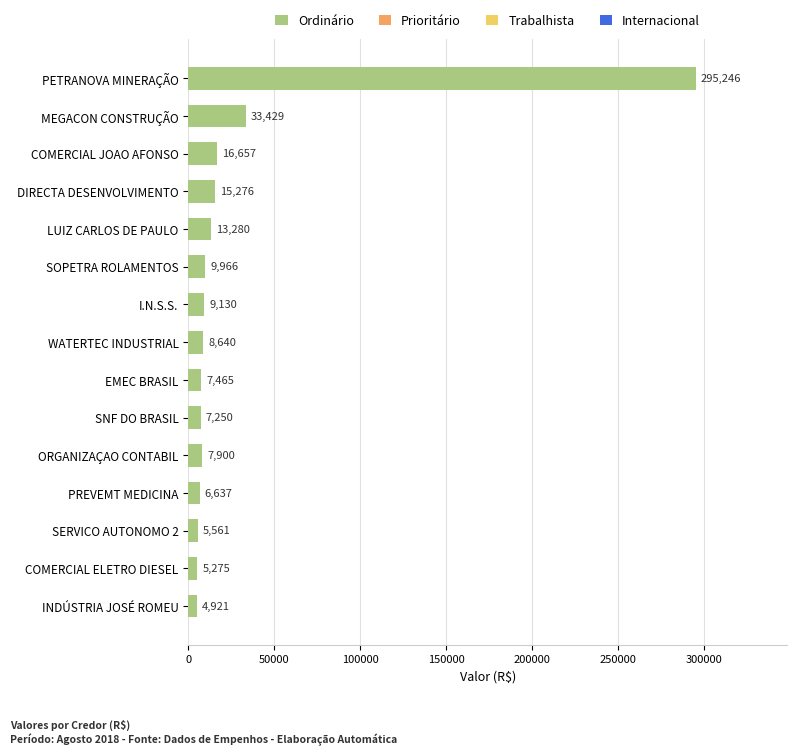

What is the greatest value displayed?

295246.0